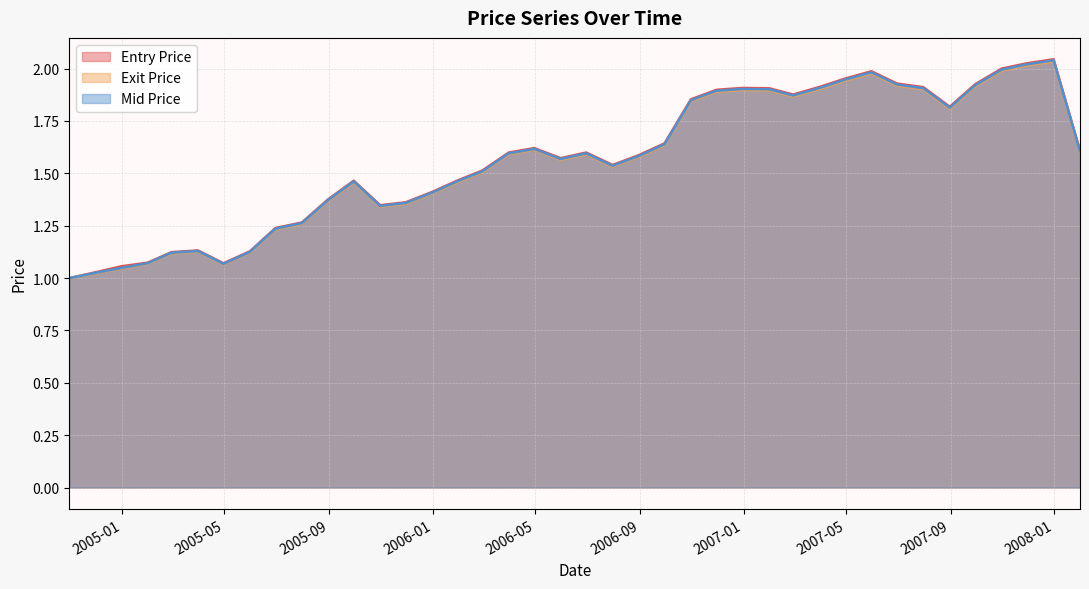

Reading right to left, extract all data points from this chart.

Entry Price: 2008-01-31=1.6	2007-12-31=2.0	2007-11-30=2.0	2007-10-31=2.0	2007-09-30=1.9	2007-08-31=1.8	2007-07-31=1.9	2007-06-30=1.9	2007-05-31=2.0	2007-04-30=2.0	2007-03-31=1.9	2007-02-28=1.9	2007-01-31=1.9	2006-12-31=1.9	2006-11-30=1.9	2006-10-31=1.9	2006-09-30=1.6	2006-08-31=1.6	2006-07-31=1.5	2006-06-30=1.6	2006-05-31=1.6	2006-04-30=1.6	2006-03-31=1.6	2006-02-28=1.5	2006-01-31=1.5	2005-12-31=1.4	2005-11-30=1.4	2005-10-31=1.3	2005-09-30=1.5	2005-08-31=1.4	2005-07-31=1.3	2005-06-30=1.2	2005-05-31=1.1	2005-04-30=1.1	2005-03-31=1.1	2005-02-28=1.1	2005-01-31=1.1	2004-12-31=1.1	2004-11-30=1.0	2004-10-31=1.0
Exit Price: 2008-01-31=1.6	2007-12-31=2.0	2007-11-30=2.0	2007-10-31=2.0	2007-09-30=1.9	2007-08-31=1.8	2007-07-31=1.9	2007-06-30=1.9	2007-05-31=2.0	2007-04-30=1.9	2007-03-31=1.9	2007-02-28=1.9	2007-01-31=1.9	2006-12-31=1.9	2006-11-30=1.9	2006-10-31=1.8	2006-09-30=1.6	2006-08-31=1.6	2006-07-31=1.5	2006-06-30=1.6	2006-05-31=1.6	2006-04-30=1.6	2006-03-31=1.6	2006-02-28=1.5	2006-01-31=1.5	2005-12-31=1.4	2005-11-30=1.4	2005-10-31=1.3	2005-09-30=1.5	2005-08-31=1.4	2005-07-31=1.3	2005-06-30=1.2	2005-05-31=1.1	2005-04-30=1.1	2005-03-31=1.1	2005-02-28=1.1	2005-01-31=1.1	2004-12-31=1.0	2004-11-30=1.0	2004-10-31=1.0
Mid Price: 2008-01-31=1.6	2007-12-31=2.0	2007-11-30=2.0	2007-10-31=2.0	2007-09-30=1.9	2007-08-31=1.8	2007-07-31=1.9	2007-06-30=1.9	2007-05-31=2.0	2007-04-30=1.9	2007-03-31=1.9	2007-02-28=1.9	2007-01-31=1.9	2006-12-31=1.9	2006-11-30=1.9	2006-10-31=1.8	2006-09-30=1.6	2006-08-31=1.6	2006-07-31=1.5	2006-06-30=1.6	2006-05-31=1.6	2006-04-30=1.6	2006-03-31=1.6	2006-02-28=1.5	2006-01-31=1.5	2005-12-31=1.4	2005-11-30=1.4	2005-10-31=1.3	2005-09-30=1.5	2005-08-31=1.4	2005-07-31=1.3	2005-06-30=1.2	2005-05-31=1.1	2005-04-30=1.1	2005-03-31=1.1	2005-02-28=1.1	2005-01-31=1.1	2004-12-31=1.0	2004-11-30=1.0	2004-10-31=1.0